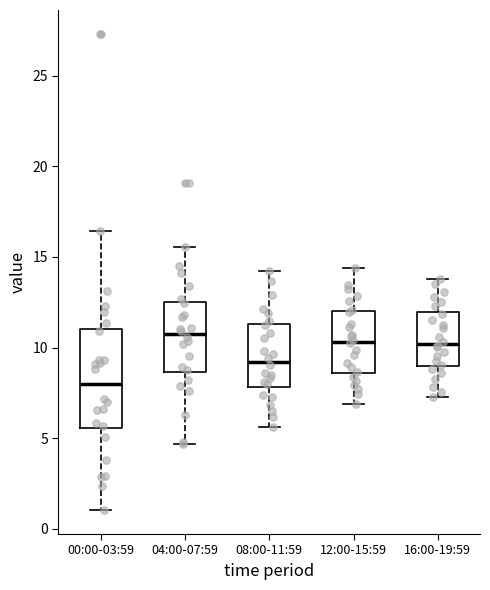

Reading left to right, transcribe this box plot: for each box, give where its median line is, the range the box spans, and where its two whiskers end, as read against the y-axis. The values are not printed on the chart, so give them approximately, as read against the axis.

00:00-03:59: median 8.0, box 5.5 to 11.0, whiskers 1.0 to 16.5
04:00-07:59: median 11.0, box 8.5 to 12.5, whiskers 4.5 to 15.5
08:00-11:59: median 9.0, box 8.0 to 11.5, whiskers 5.5 to 14.0
12:00-15:59: median 10.5, box 8.5 to 12.0, whiskers 7.0 to 14.5
16:00-19:59: median 10.0, box 9.0 to 12.0, whiskers 7.5 to 14.0